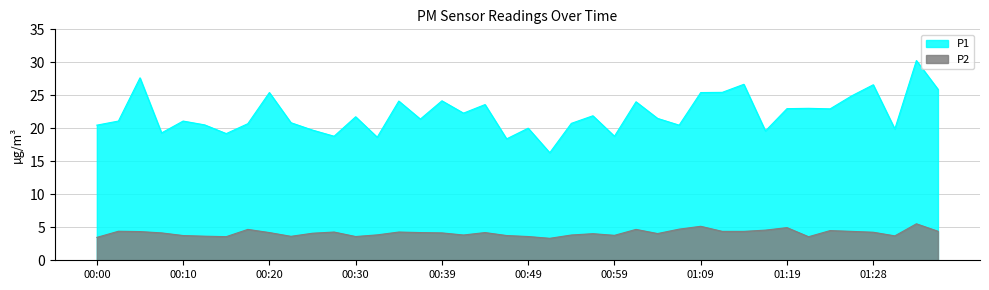

What is the difference between the second highest and second lowest values in the P2 series?

1.7